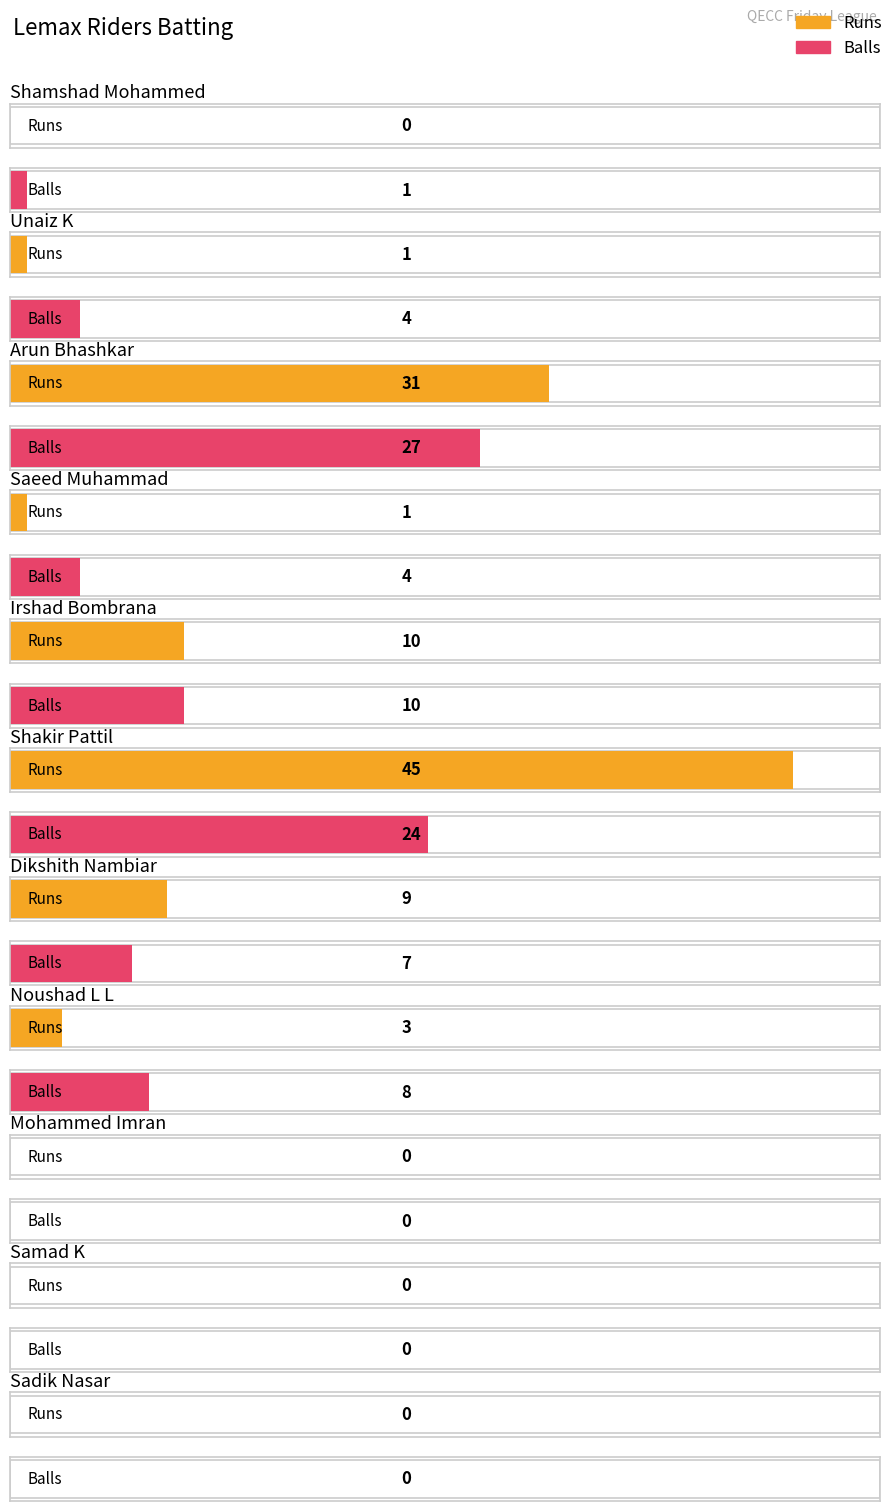

Reading left to right, extract all data points from this chart.

Runs: 0	1	31	1	10	45	9	3	0	0	0
Balls: 1	4	27	4	10	24	7	8	0	0	0